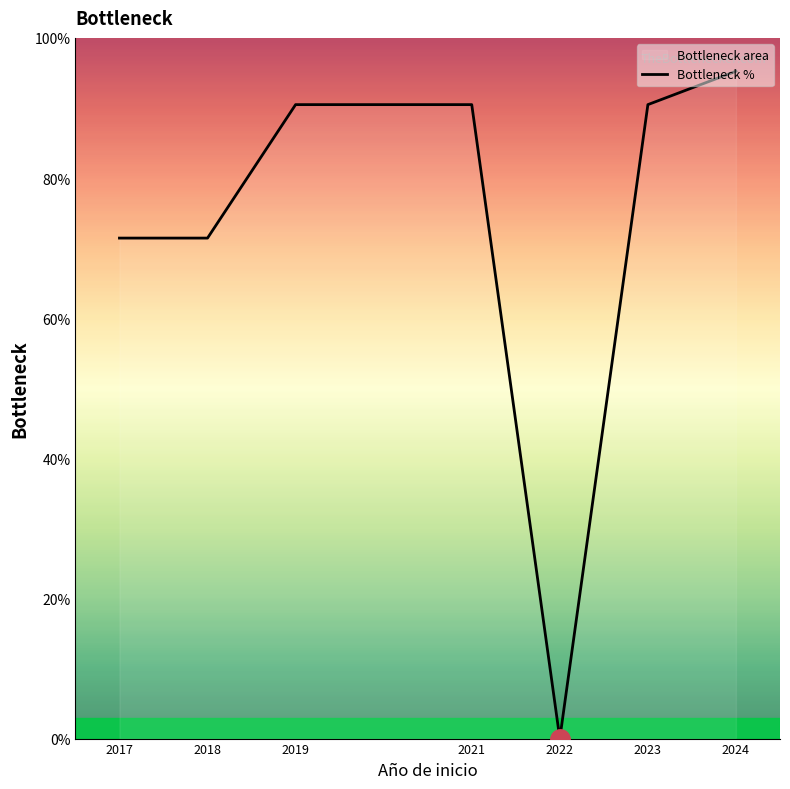

What is the sum of the values at 2017 and 2022?

71.4